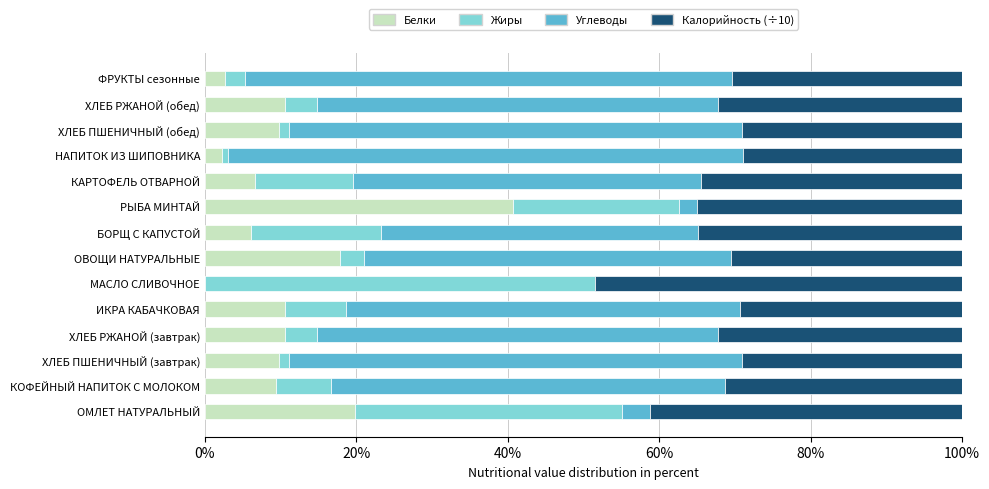

What is the total value across all series at ОМЛЕТ НАТУРАЛЬНЫЙ?

100.0